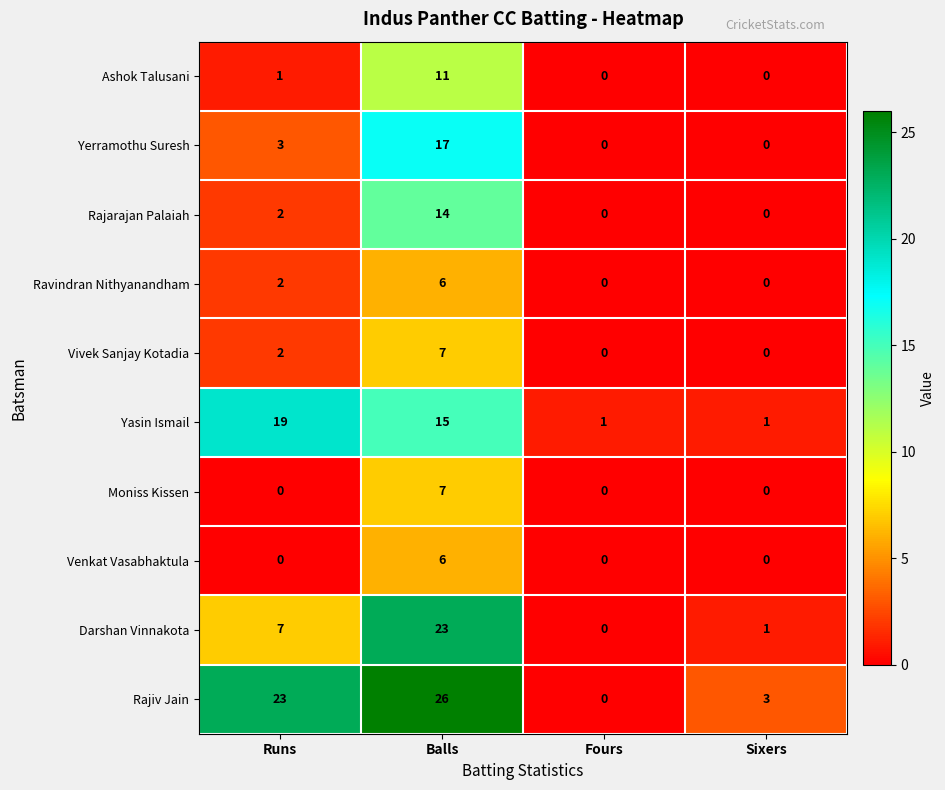

List the labels in order of Darshan Vinnakota value, smallest first.

Fours, Sixers, Runs, Balls